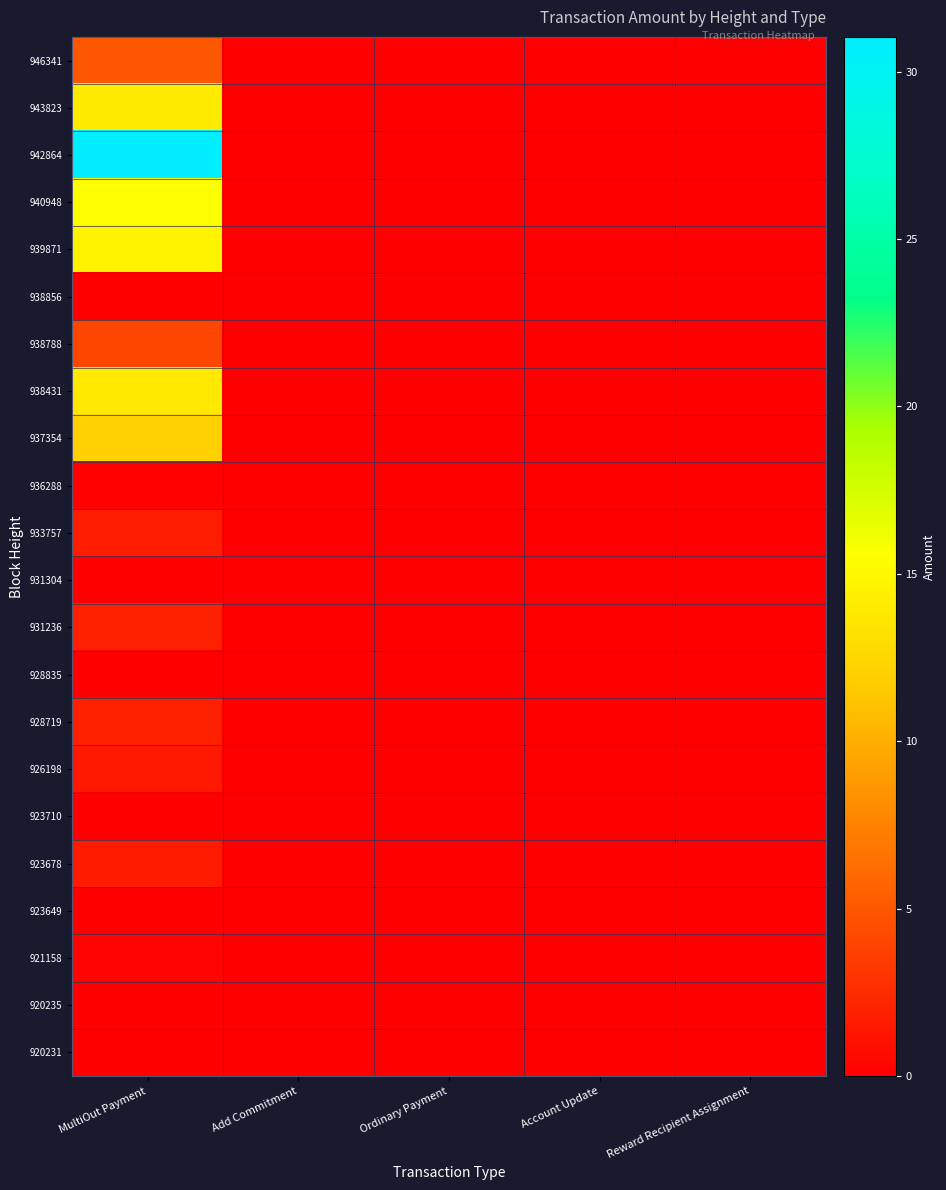

What is the maximum value shown in the chart?

31.0